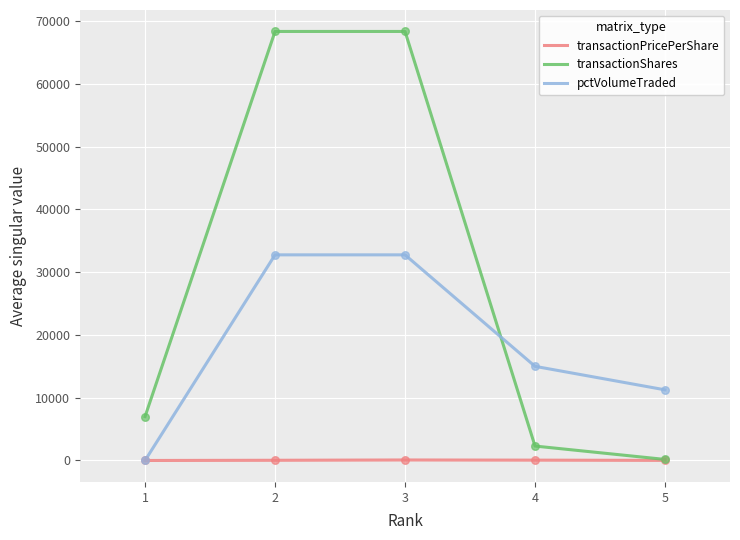

What are all the series names shown in the legend?

transactionPricePerShare, transactionShares, pctVolumeTraded